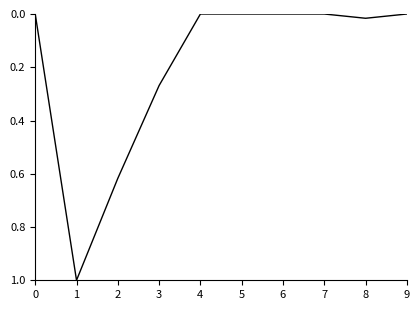

The chart shows a value of 0.6 at 5. True or false?

False